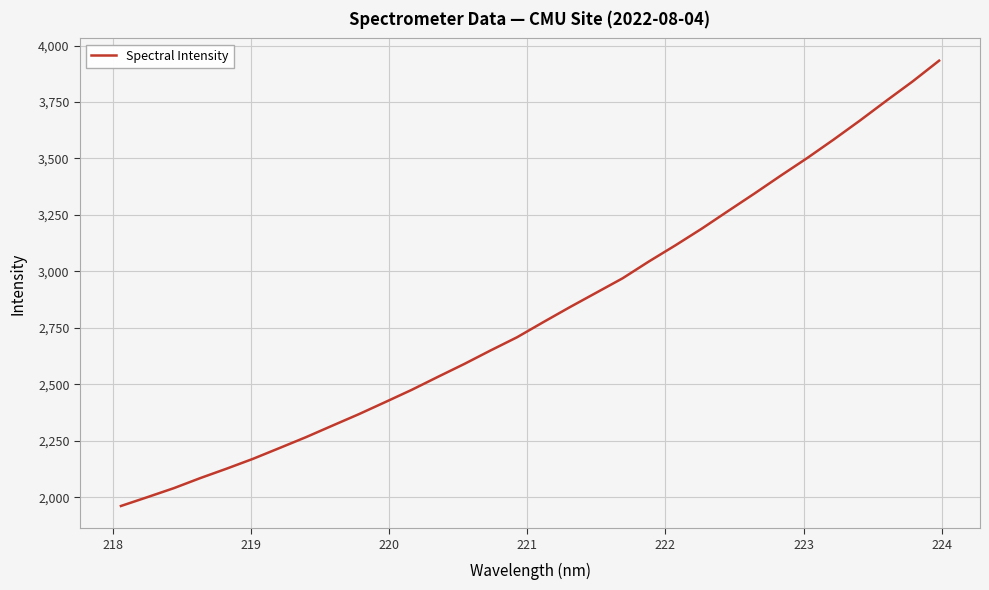

What is the smallest value displayed?

1961.5